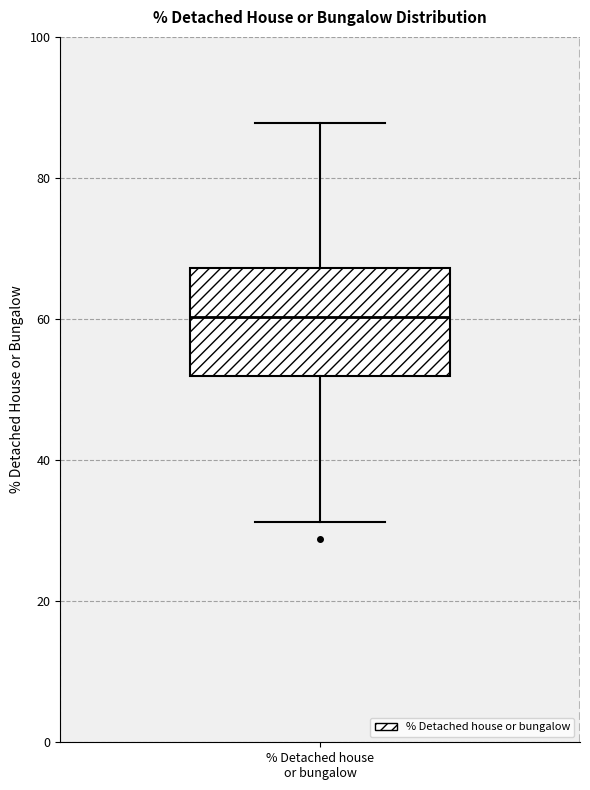

Where is the lower edge of the box for % Detached house or bungalow on the y-axis? The values are not printed on the chart, so give them approximately, as read against the axis.

52